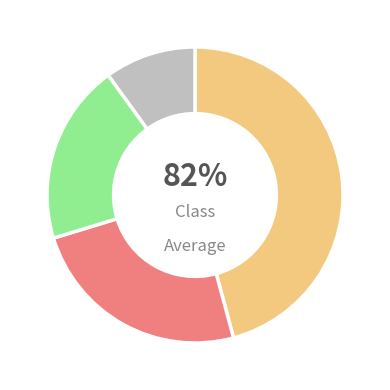

How many slices are in this pie chart?

4